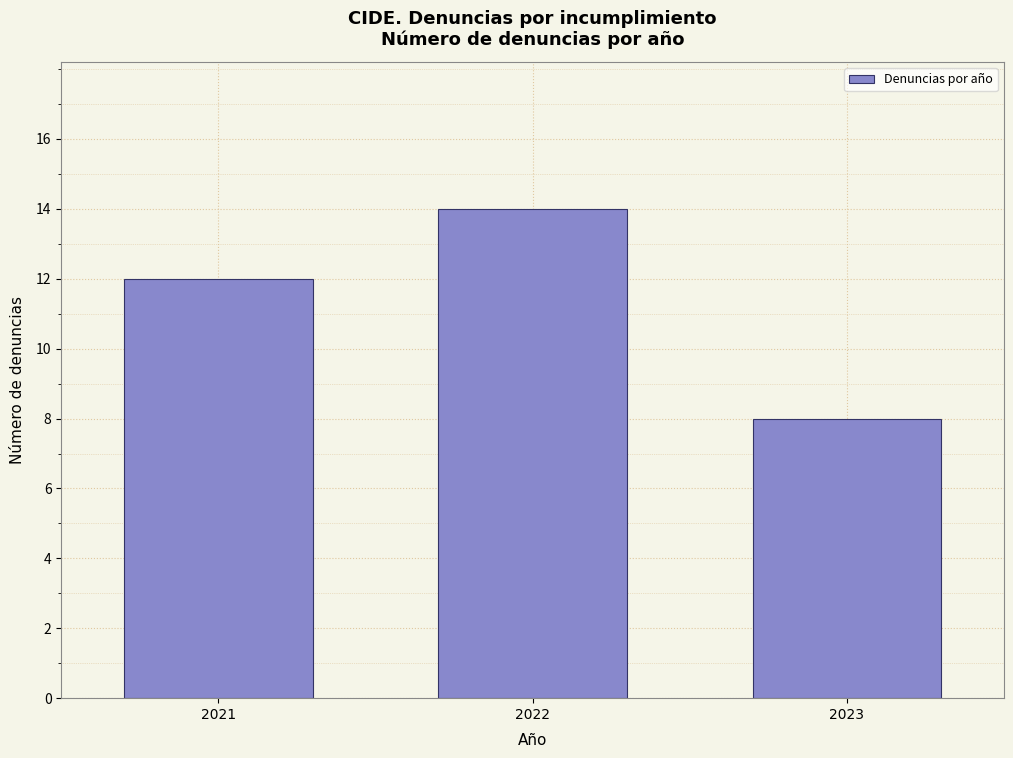

Reading right to left, list all the values displayed in this chart.

2023=8	2022=14	2021=12